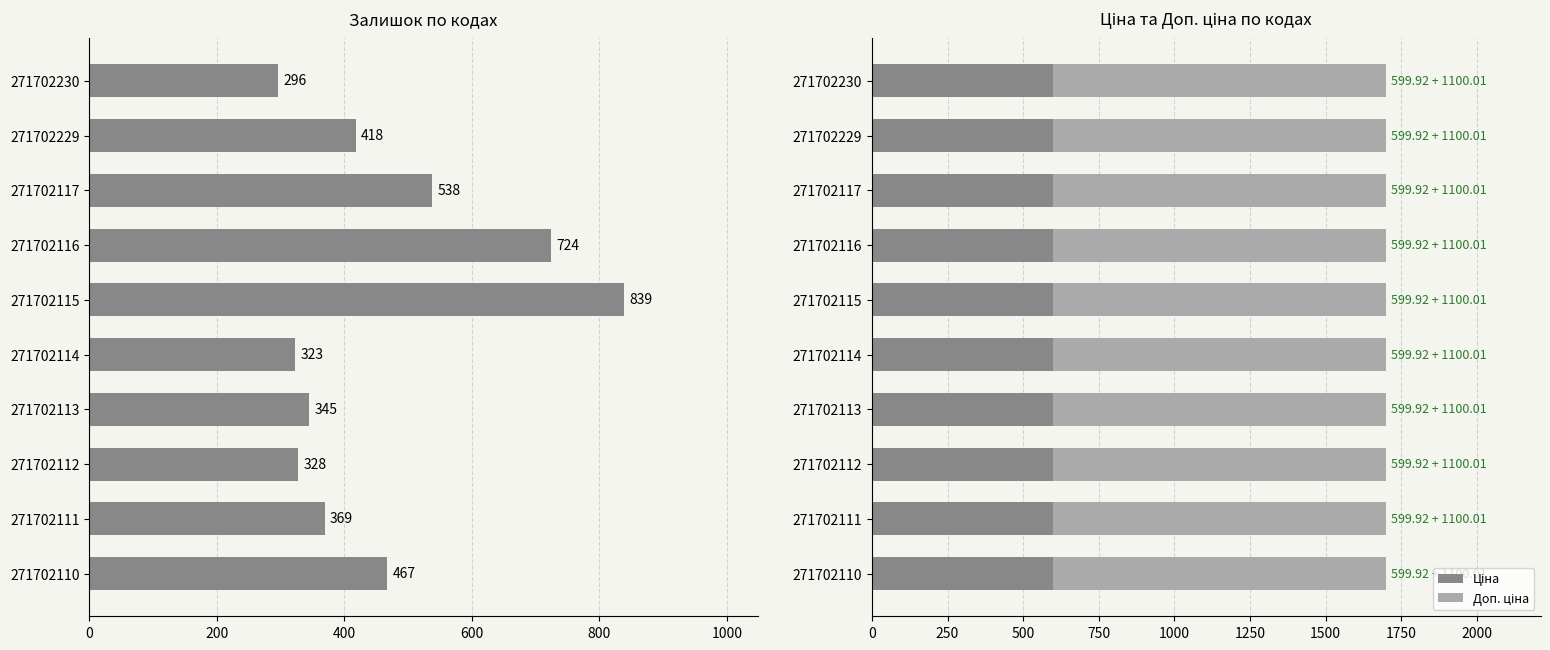

What is the maximum value shown in the chart?

839.0